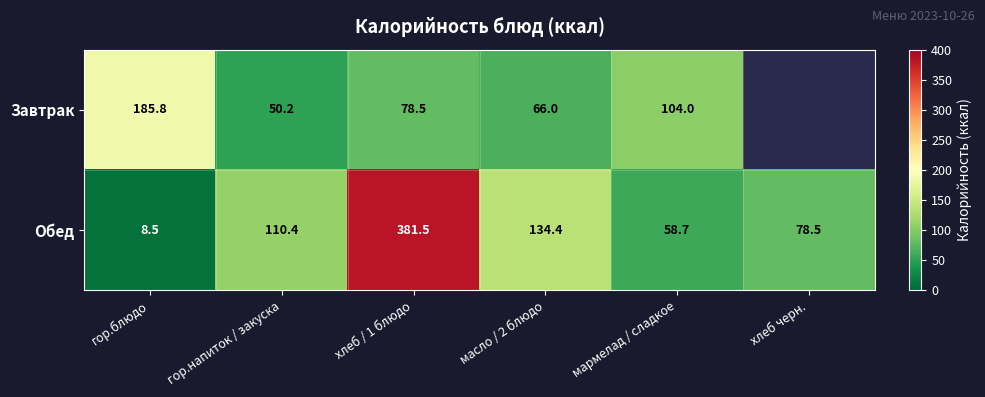

Is the value of Обед at гор.блюдо greater than the value of Завтрак at хлеб / 1 блюдо?

No